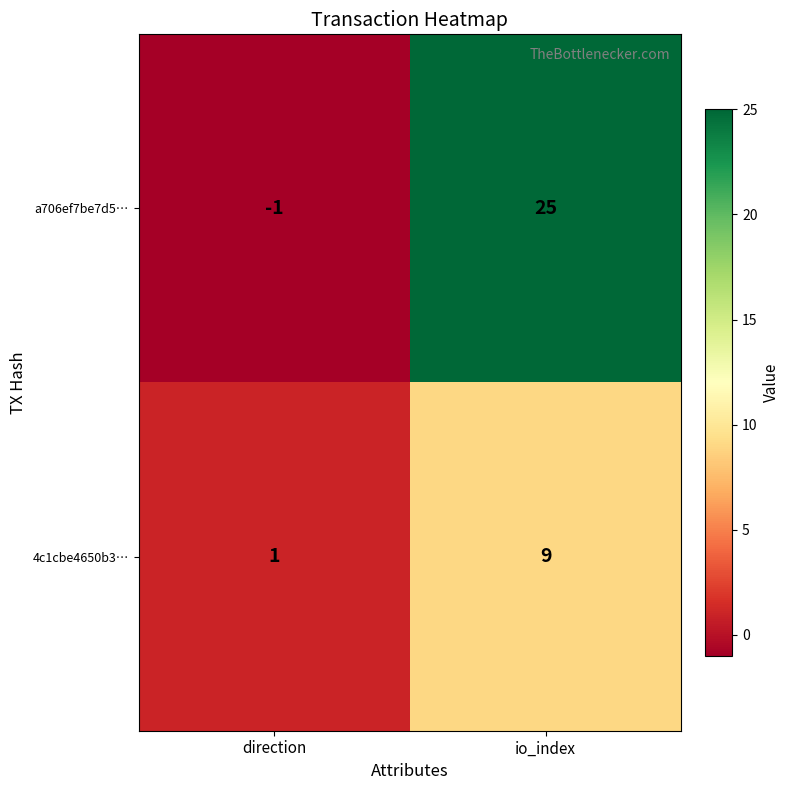

The value of a706ef7be7d5… at io_index is 8. True or false?

False